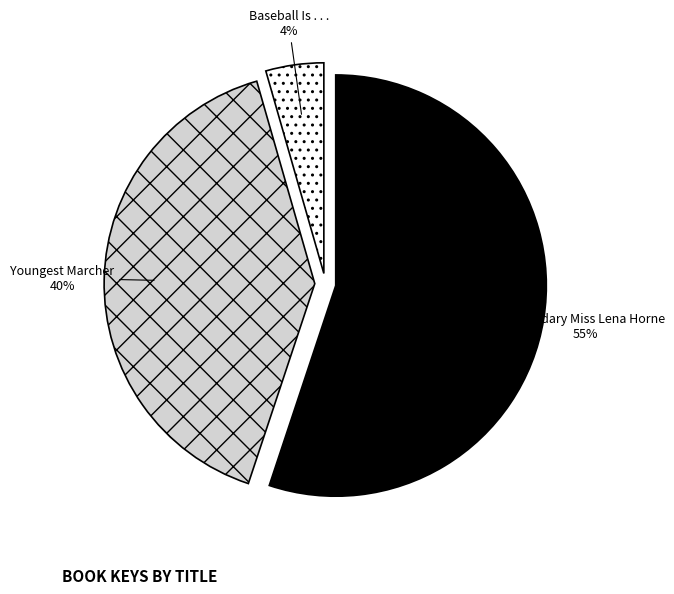

True or false: Legendary Miss Lena Horne accounts for 47% of the total.

False